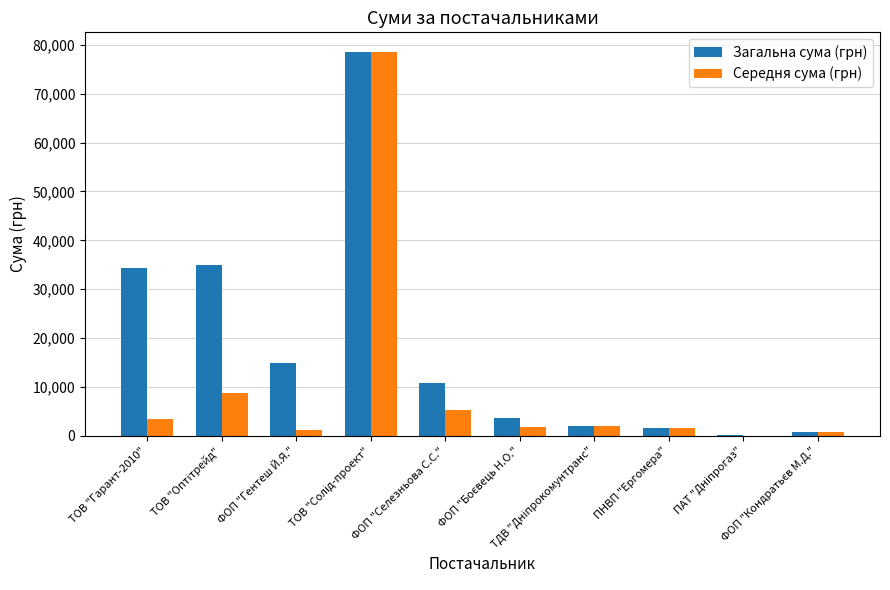

Does the chart contain stacked bars?

No